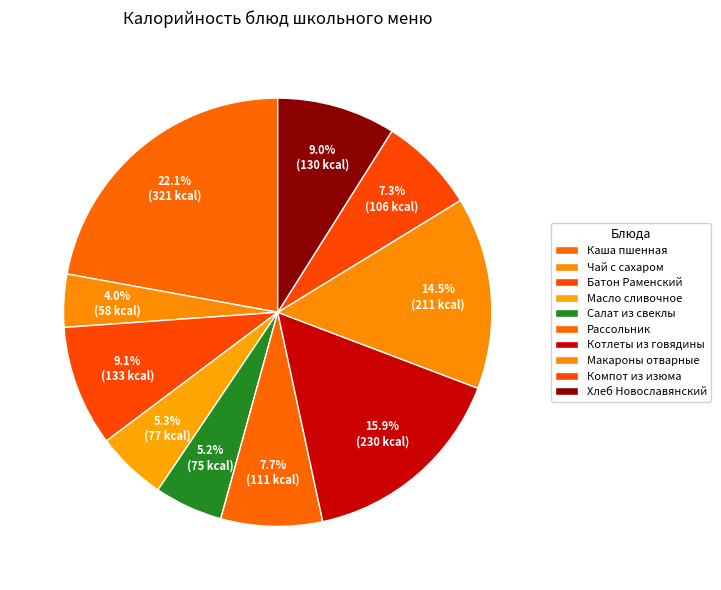

To the nearest percent, what is the difference between the largest and smallest slice percentages?

18%